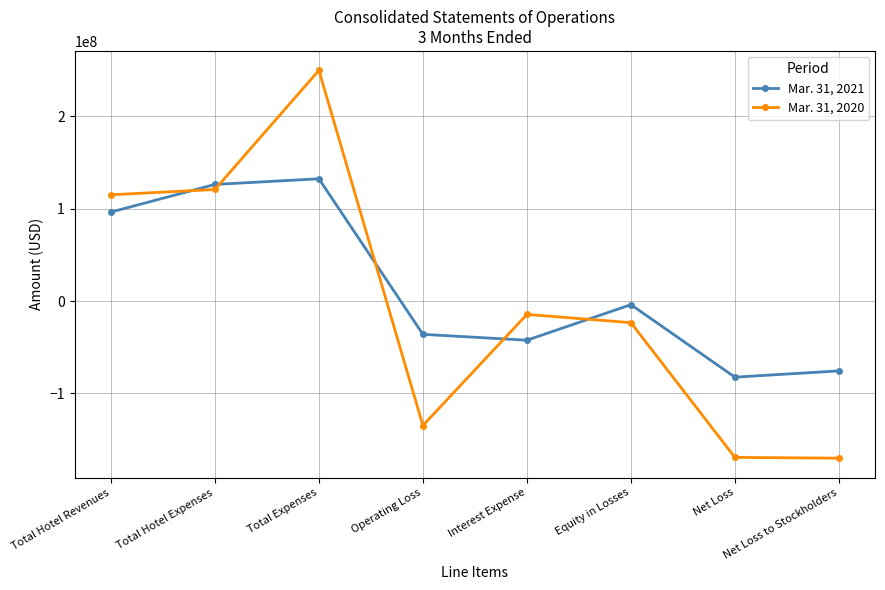

Which series has the widest spread of values?

Mar. 31, 2020